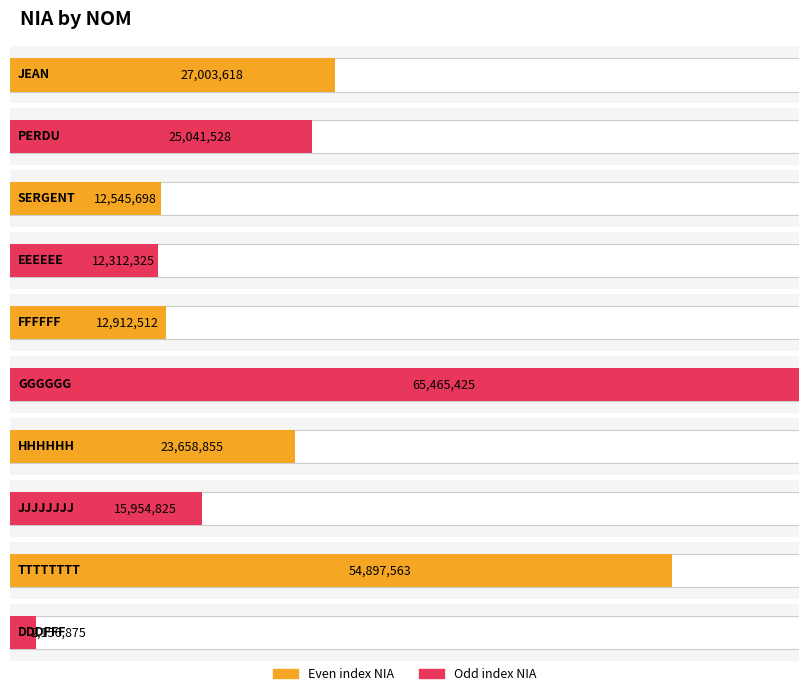

Reading left to right, extract all data points from this chart.

27003618	25041528	12545698	12312325	12912512	65465425	23658855	15954825	54897563	2156875